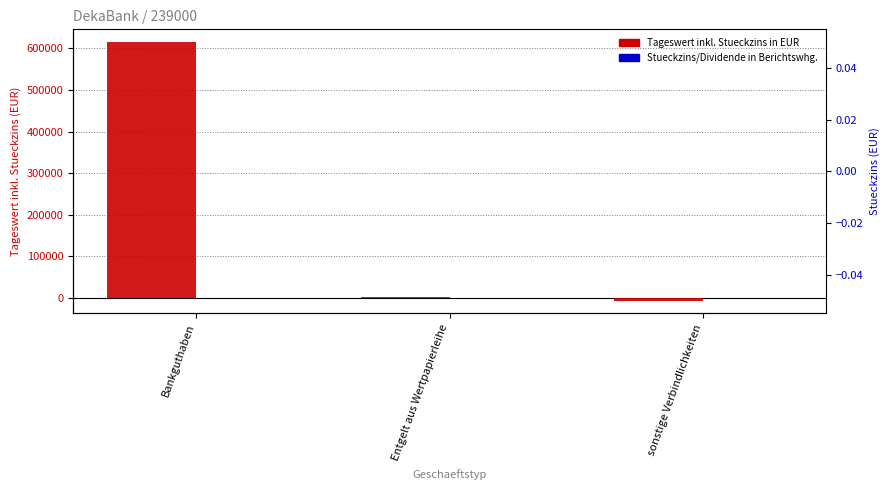

Reading left to right, transcribe all the data shown in this chart.

Tageswert inkl. Stueckzins in EUR: 614965.5	491.8	-6891.4
Stueckzins/Dividende in Berichtswhg.: 0.0	0.0	0.0